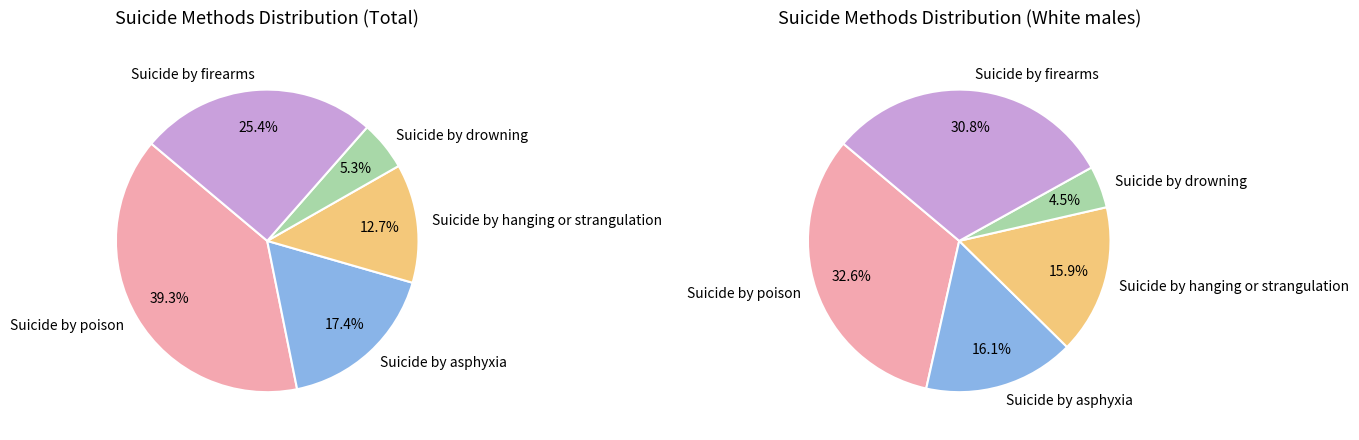

Is Suicide by hanging or strangulation the majority of the pie?

No